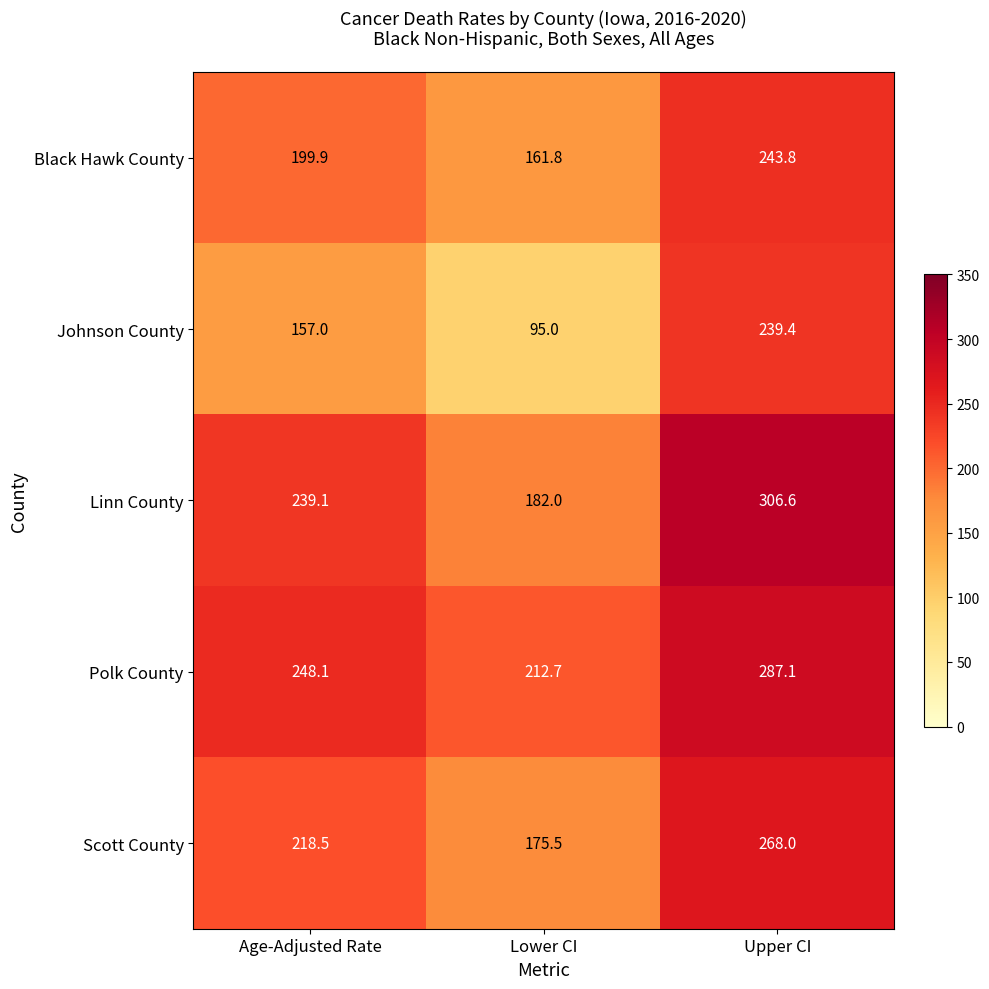

Between Lower CI and Upper CI, which series saw the biggest shift?

Johnson County